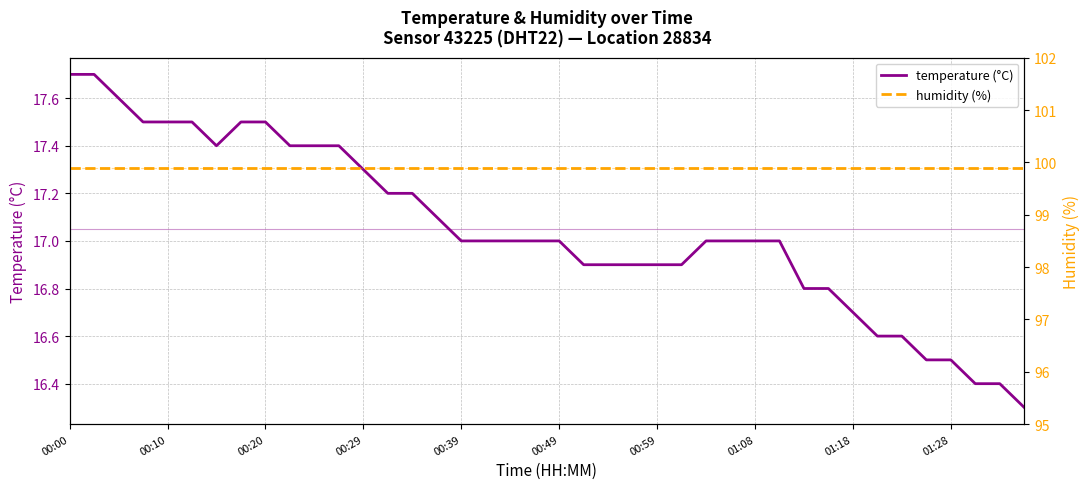

True or false: temperature (°C) and humidity (%) intersect in this chart.

False